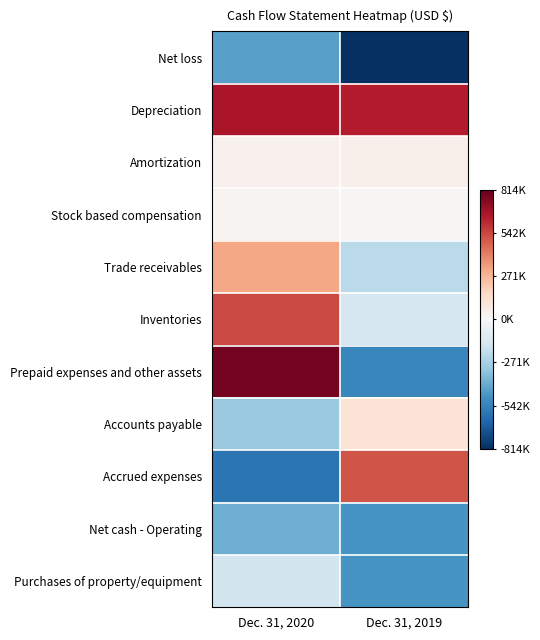

What is the maximum value shown in the chart?

780947